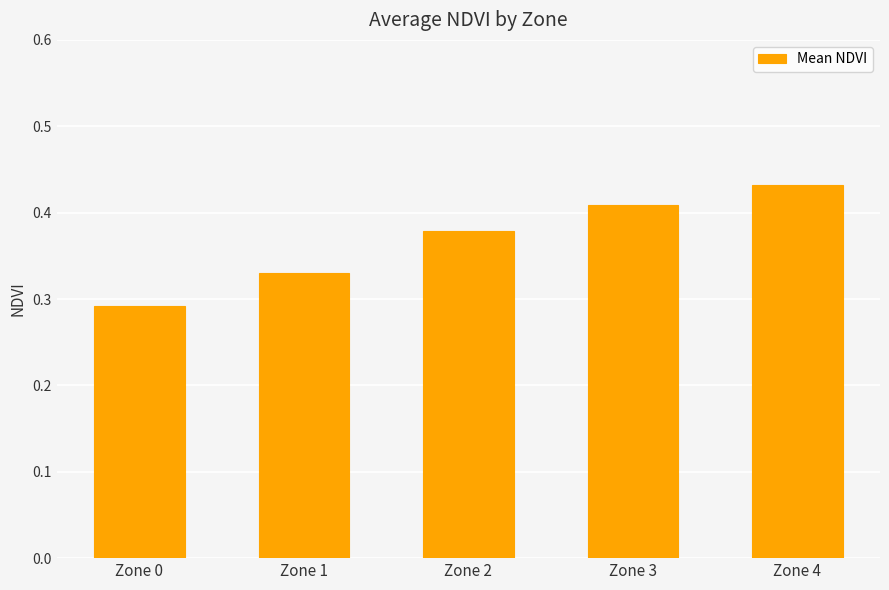

What is the difference between the maximum and minimum values?

0.1